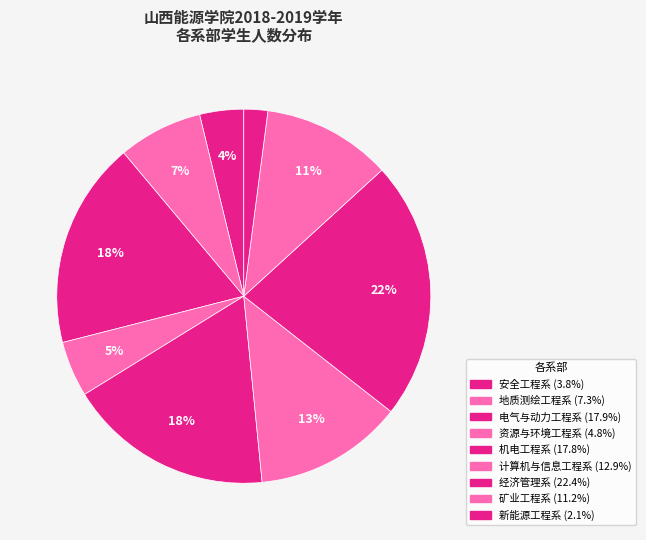

Is the sum of 资源与环境工程系 and 新能源工程系 greater than half?

No